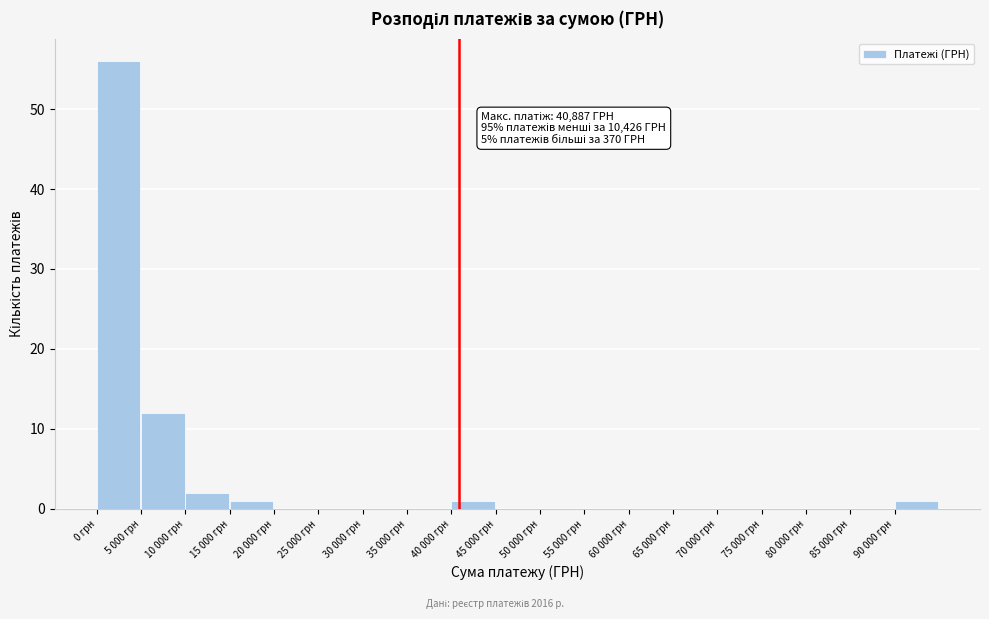

Reading left to right, what are all the values shown in this chart?

0 грн=56	5 000 грн=12	10 000 грн=2	15 000 грн=1	20 000 грн=0	25 000 грн=0	30 000 грн=0	35 000 грн=0	40 000 грн=1	45 000 грн=0	50 000 грн=0	55 000 грн=0	60 000 грн=0	65 000 грн=0	70 000 грн=0	75 000 грн=0	80 000 грн=0	85 000 грн=0	90 000 грн=1